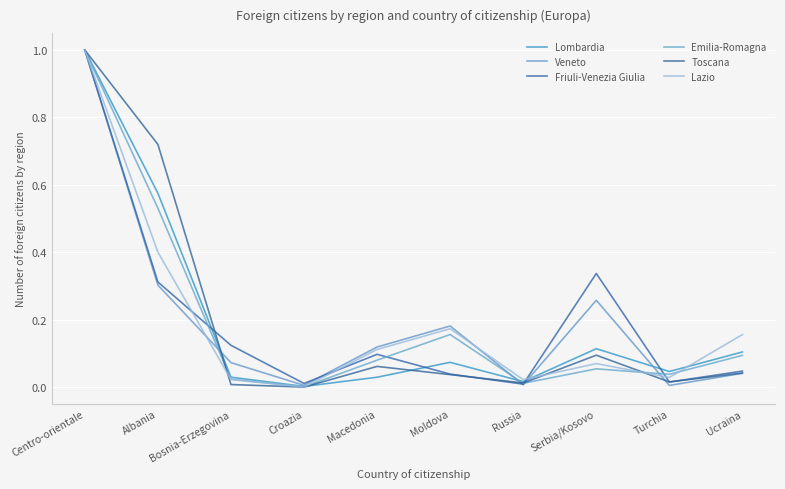

What is the total value across all series at Centro-orientale?

6.0